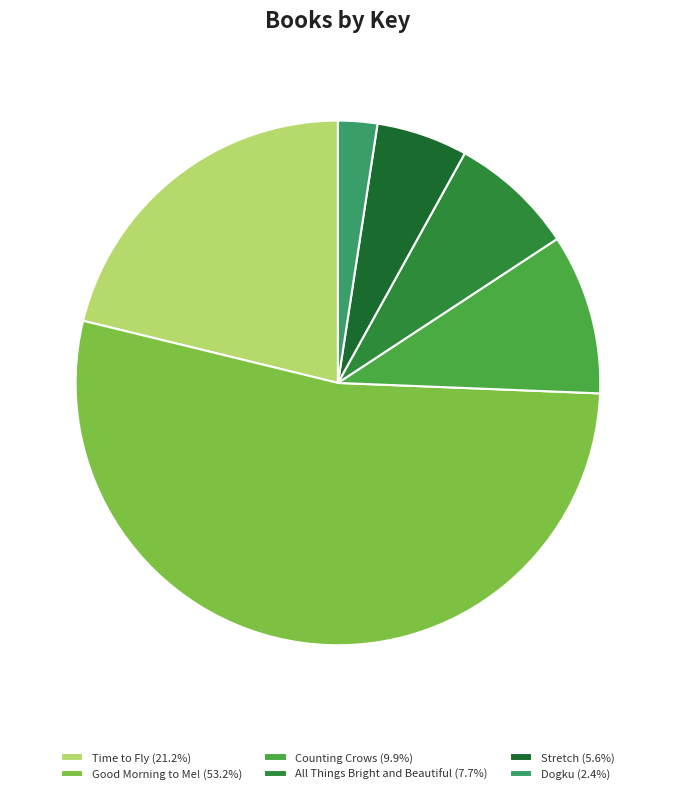

Combined, do Dogku and Good Morning to Me! account for over 50%?

Yes